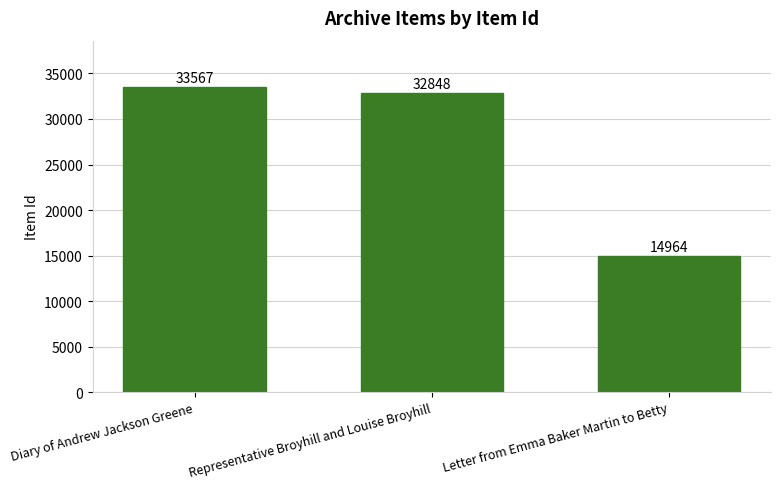

Reading left to right, what are all the values shown in this chart?

33567	32848	14964